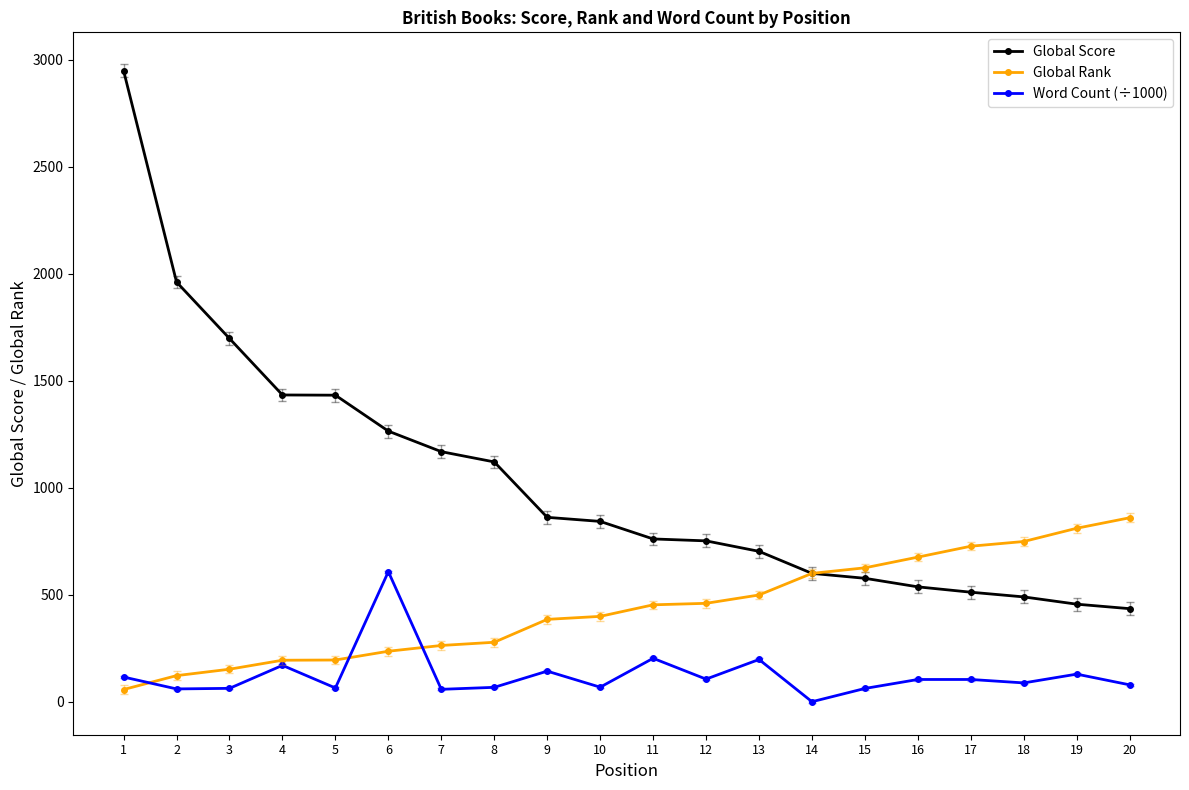

What is the value of the Word Count (÷1000) point at the 16th from the left?

104.0